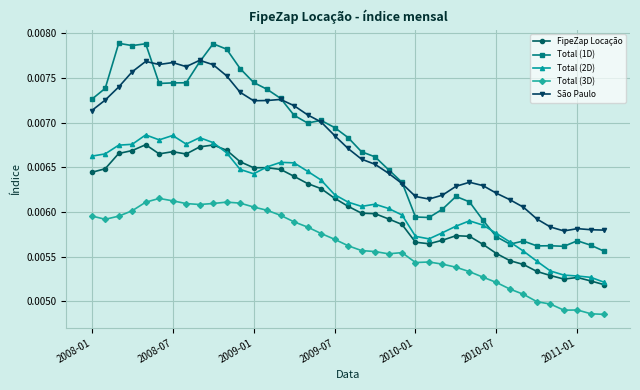

What are all the series names shown in the legend?

FipeZap Locação, Total (1D), Total (2D), Total (3D), São Paulo